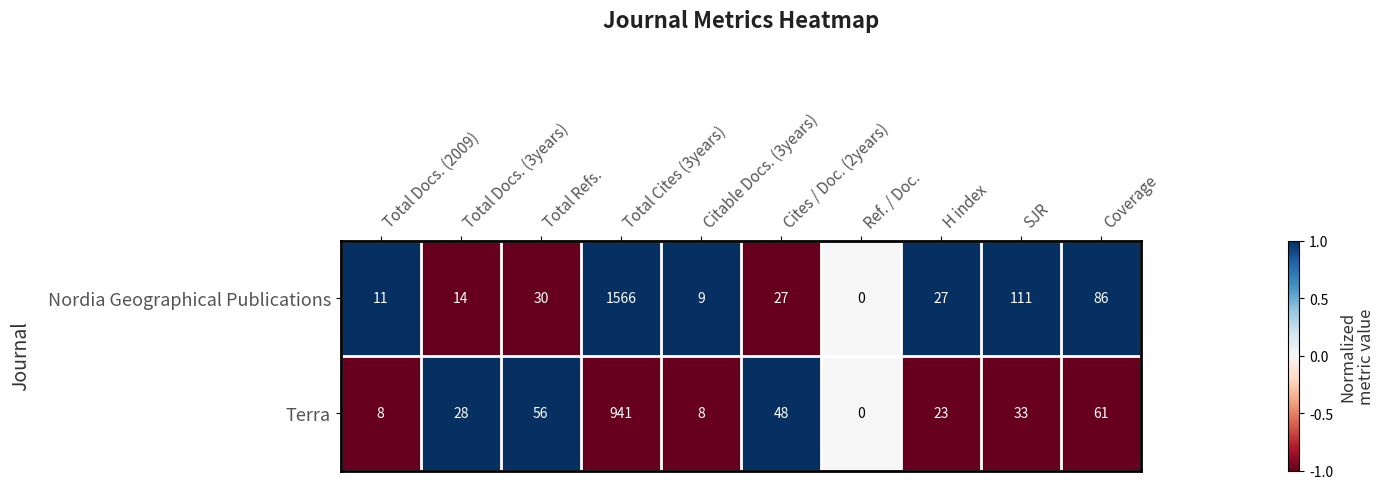

Which series has the largest range (max minus min)?

Nordia Geographical Publications